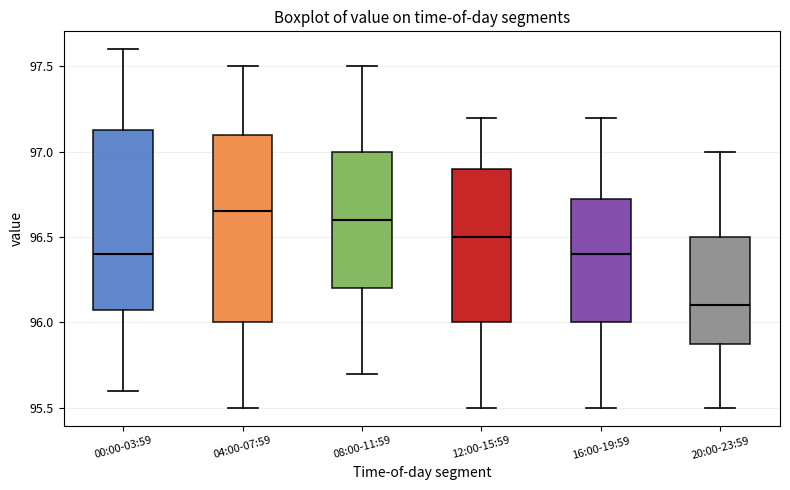

Which box has the lowest median line?

20:00-23:59